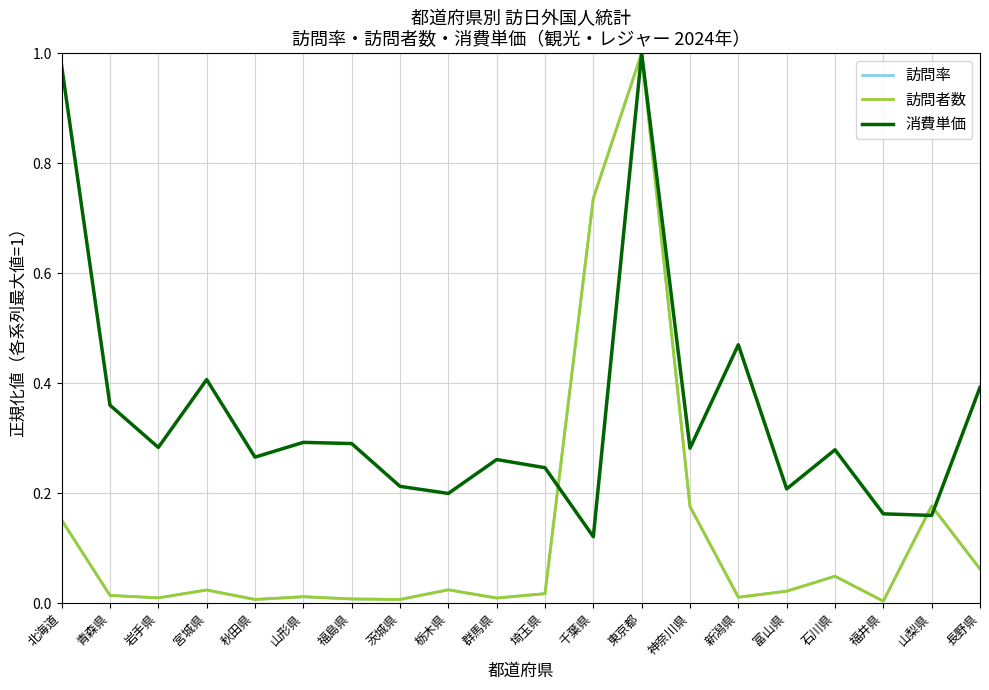

What position from the left is 宮城県?

4